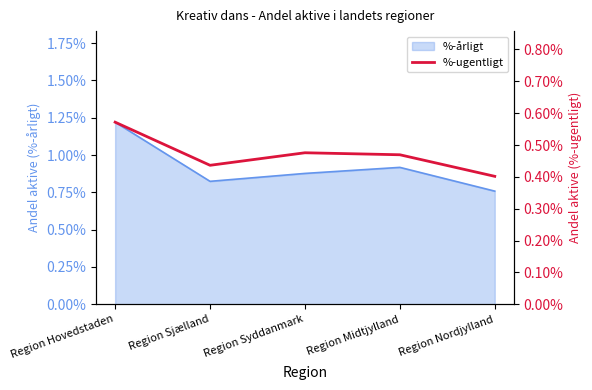

What is the label of the 5th point from the right?

Region Hovedstaden